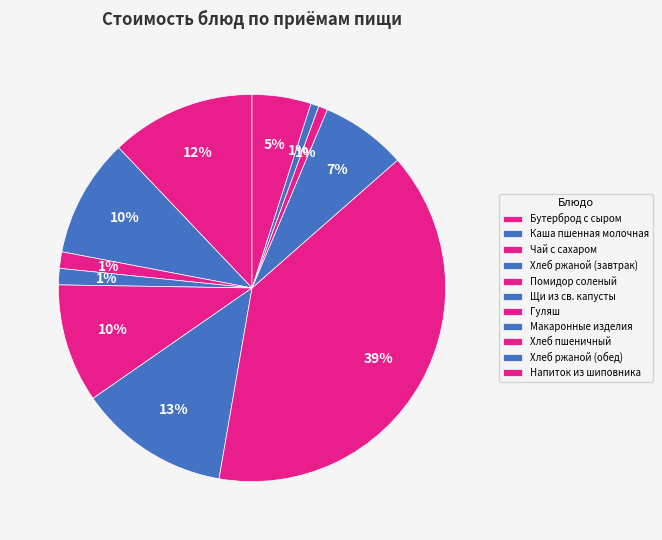

To the nearest percent, what portion does Щи из св. капусты represent?

13%